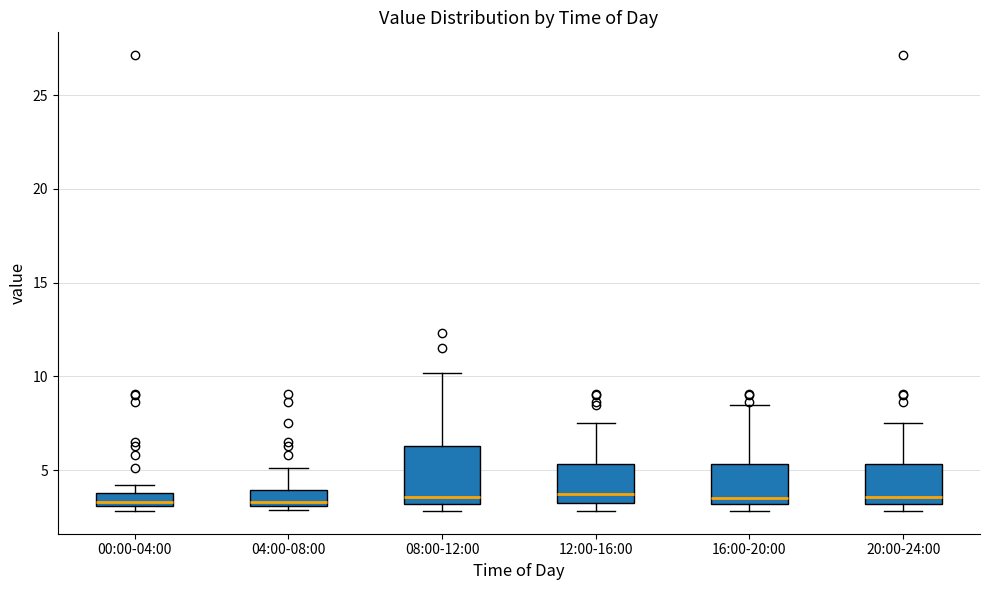

Comparing the boxes themselves (not the whiskers), which one is the tallest?

08:00-12:00